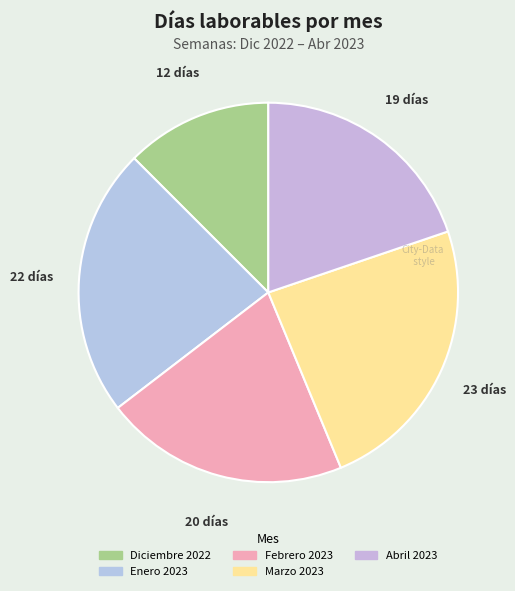

Does any single category account for the majority?

No